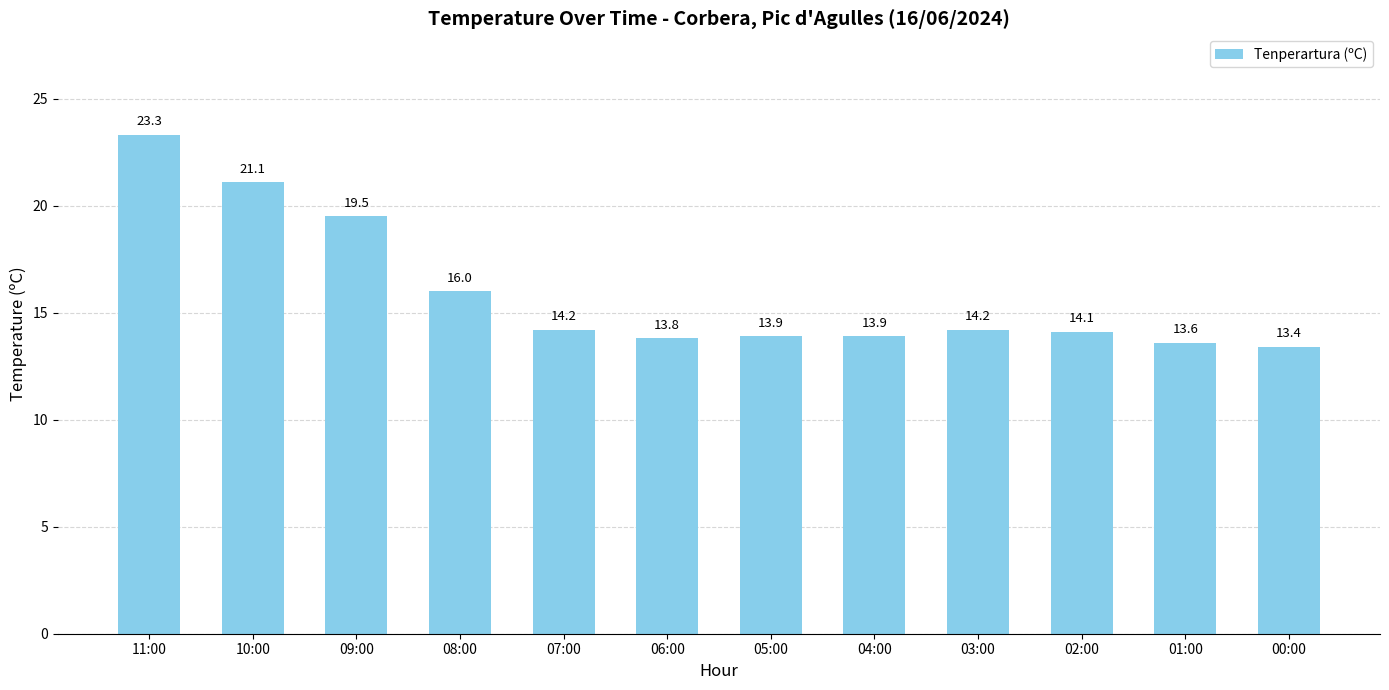

At which category does the chart reach its peak across all series?

11:00